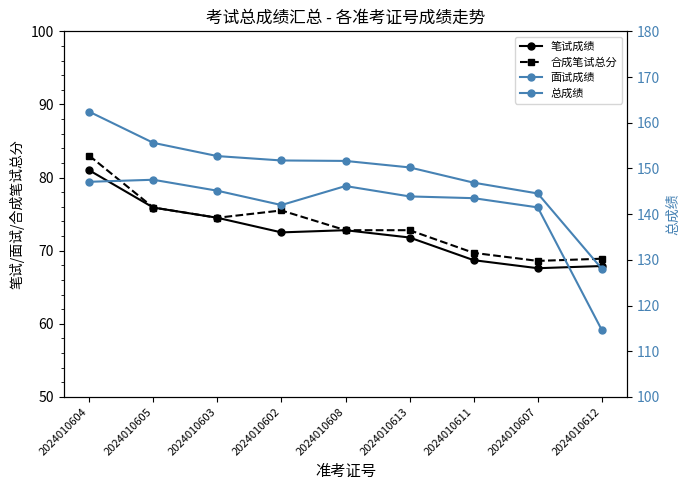

Rank the series at 2024010611 from lowest to highest value.

笔试成绩, 合成笔试总分, 面试成绩, 总成绩